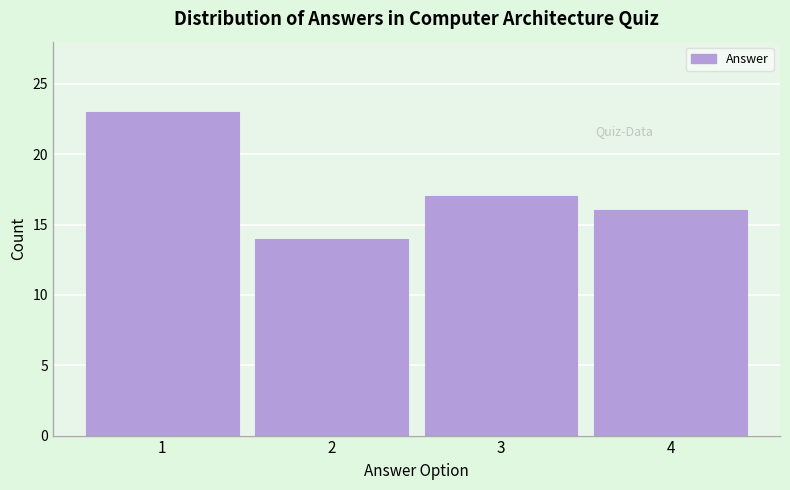

Reading left to right, list all the values displayed in this chart.

23	14	17	16